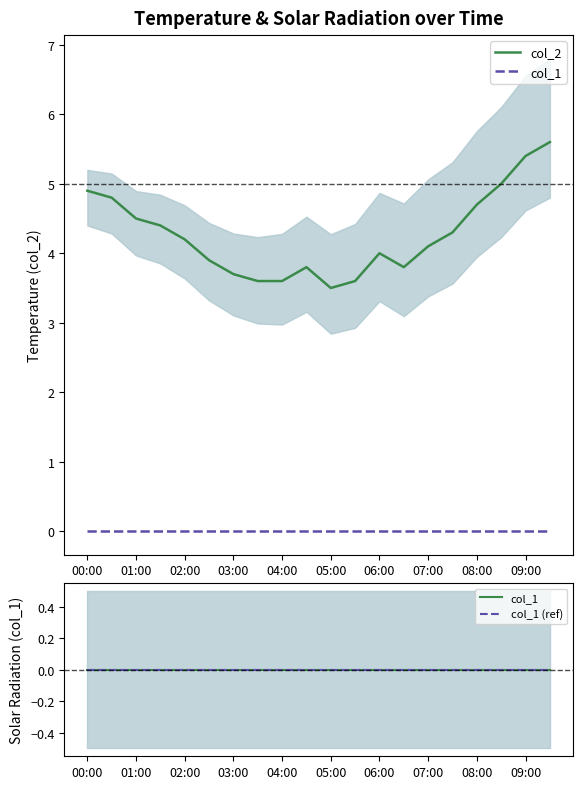

True or false: col_1 (ref) and col_2 cross at least once.

False